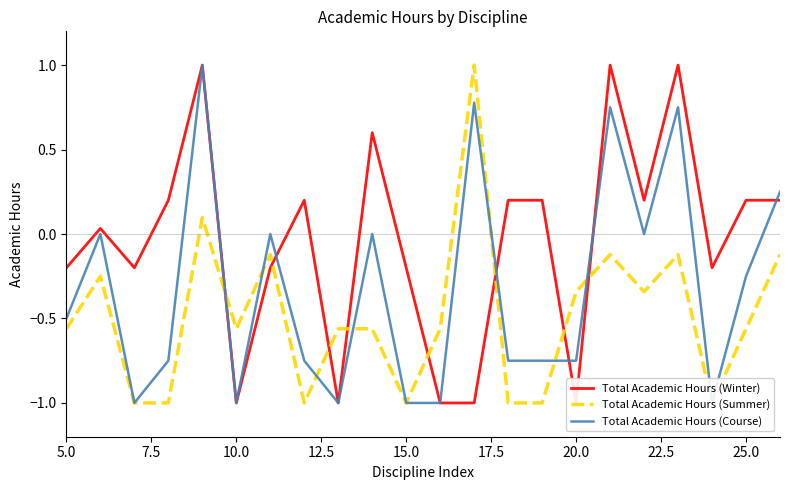

In Total Academic Hours (Winter), how many points are higher than both neighbors (excluding endpoints)?

6